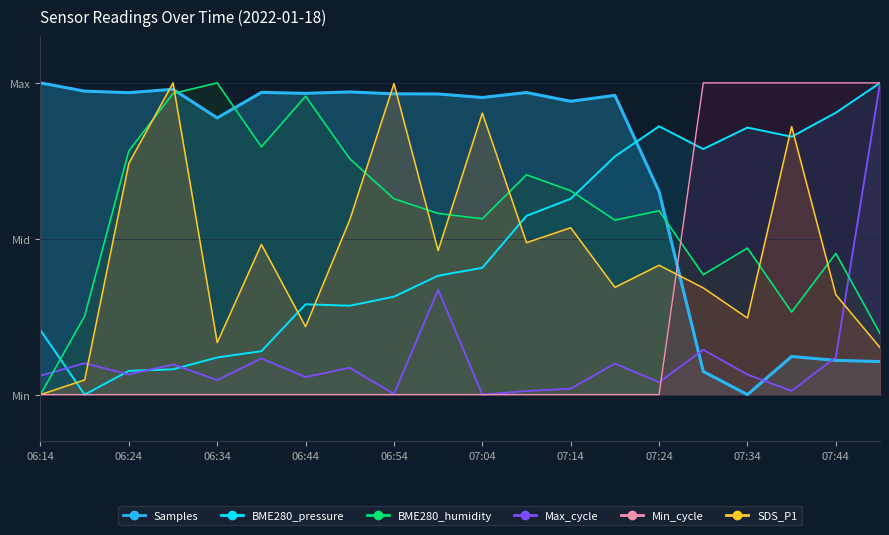

How many interior local peaks does the BME280_humidity series have?

6